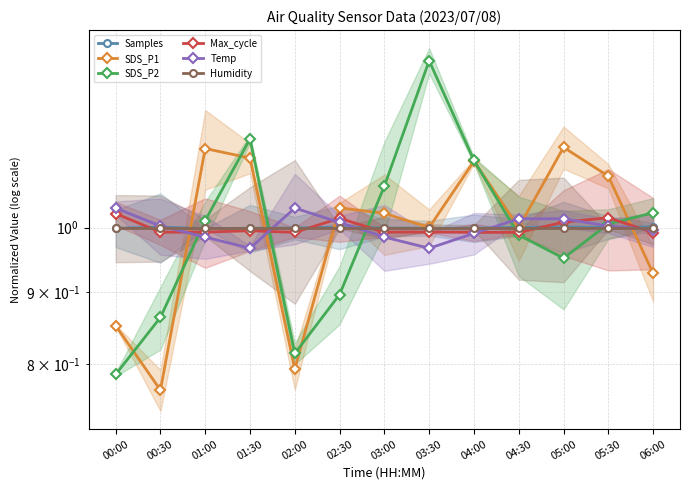

What is the difference between the maximum and minimum values in the SDS_P2 series?

0.5